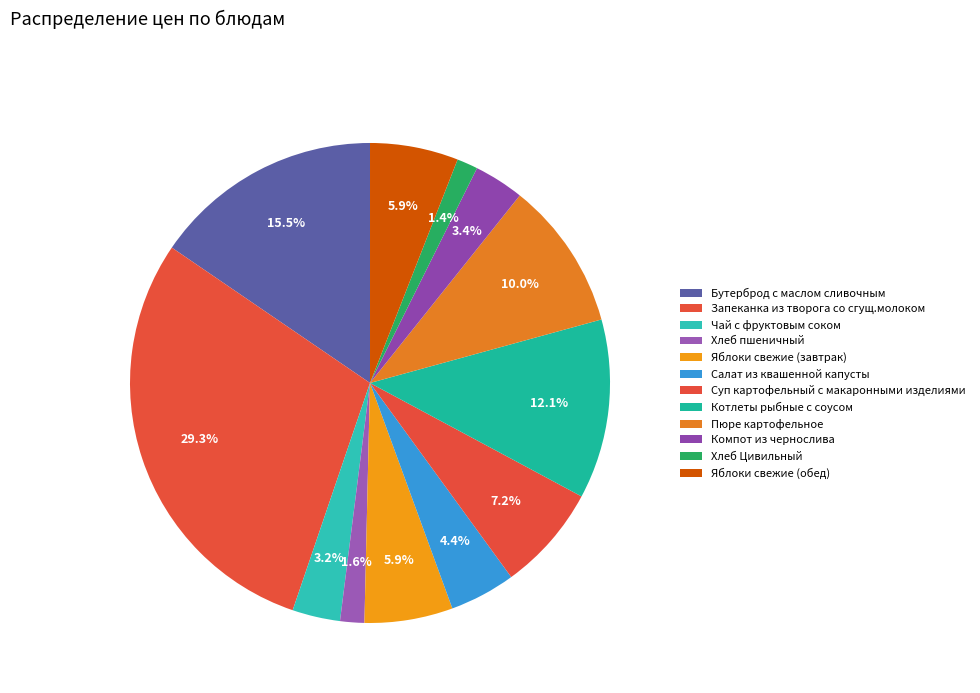

Count the number of slices in the pie.

12